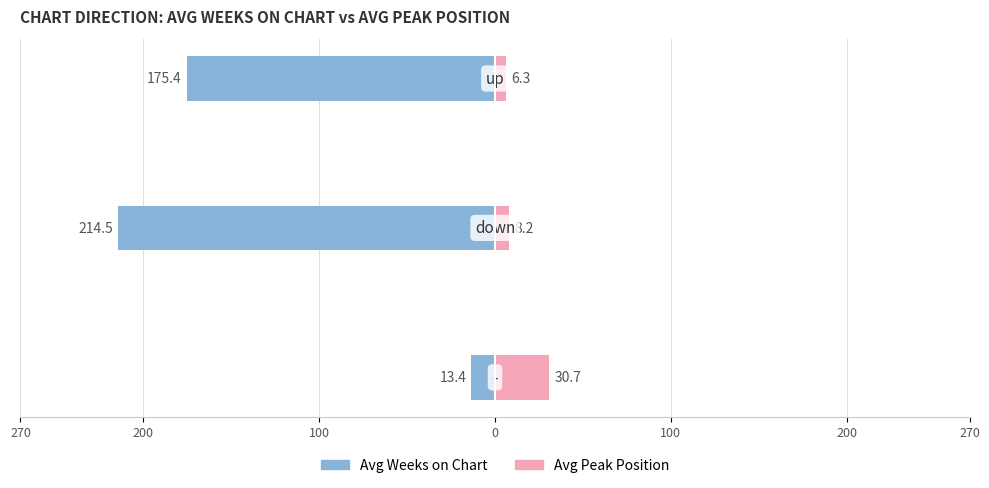

At how many categories does at least one series exceed -195?

3